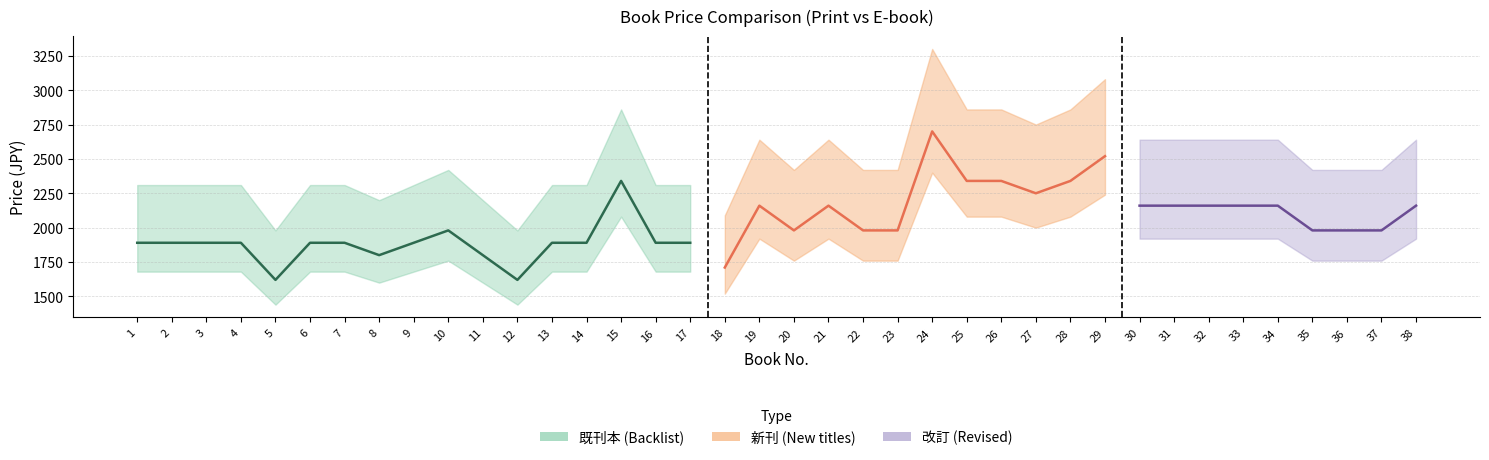

What is the value of the ebook_price point at the 31st from the left?

1920